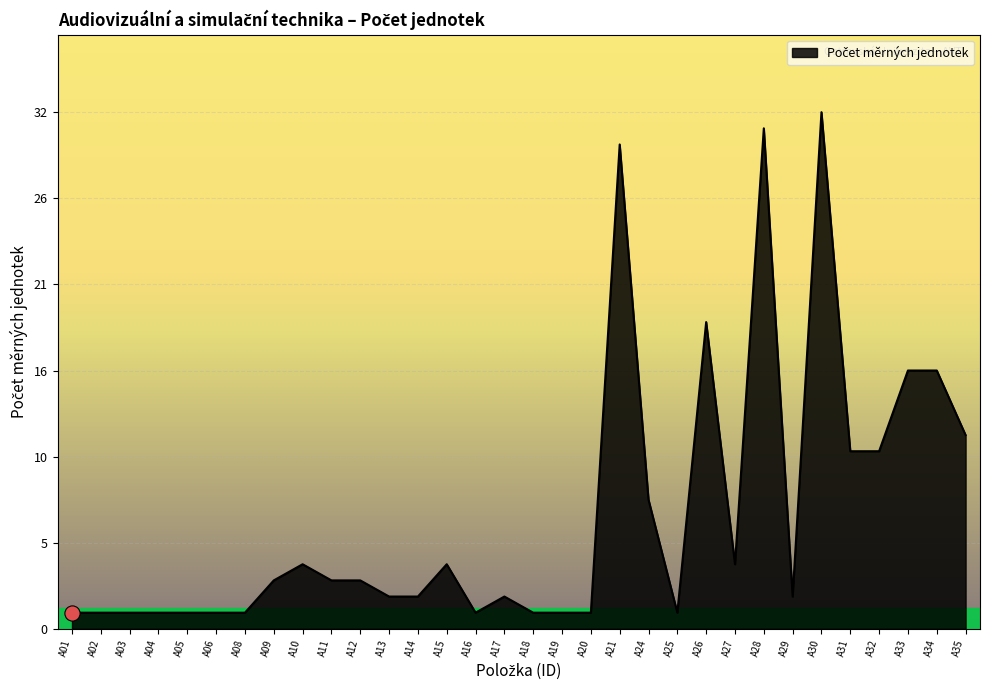

Approximately how many times larger is the value at A28 compared to A34?

1.9